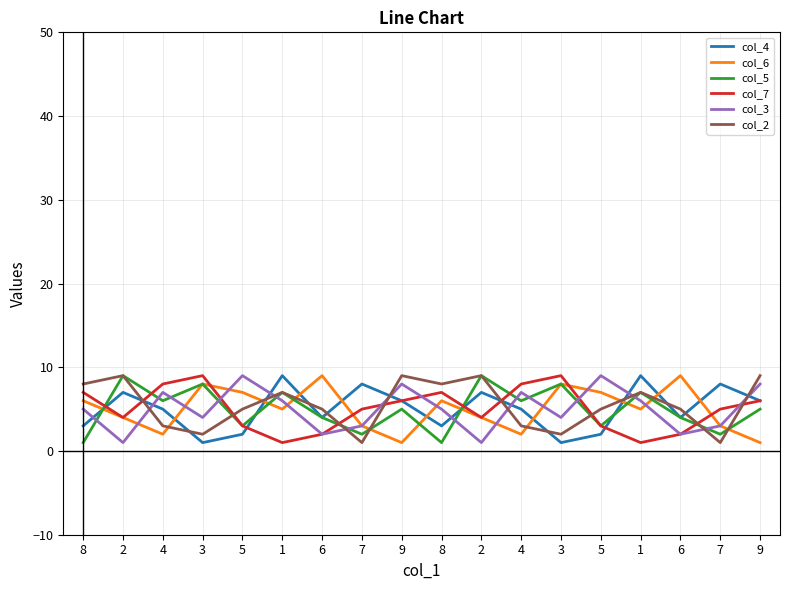

How many intersections are there between col_2 and col_6?

8